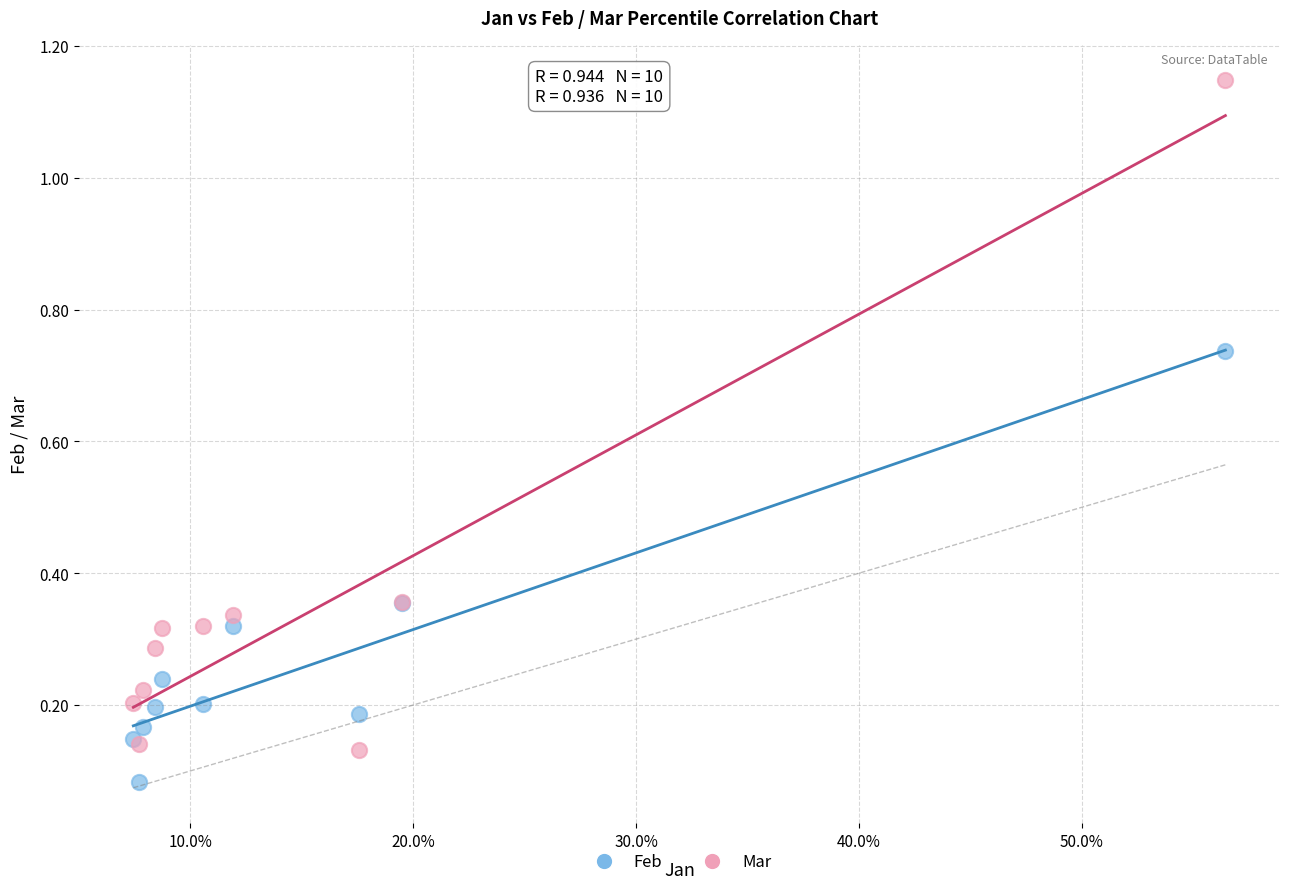

Which series has the largest Y range (max minus min)?

Mar